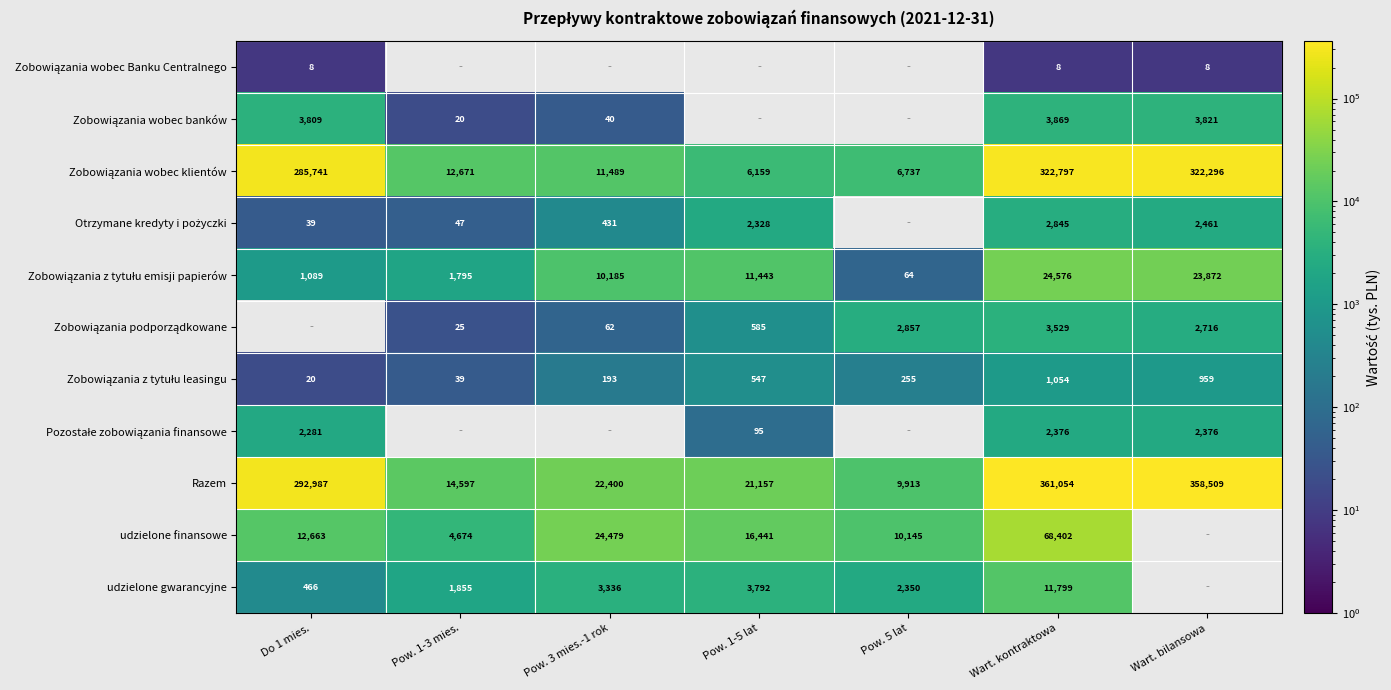

Which series has the widest spread of values?

Razem